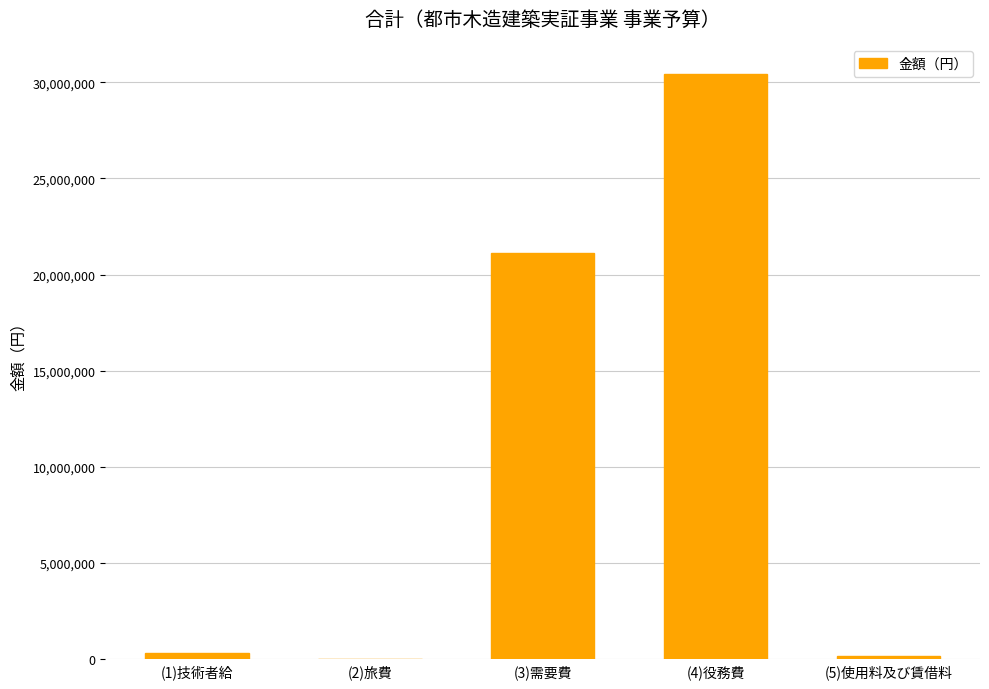

Does the chart contain stacked bars?

No